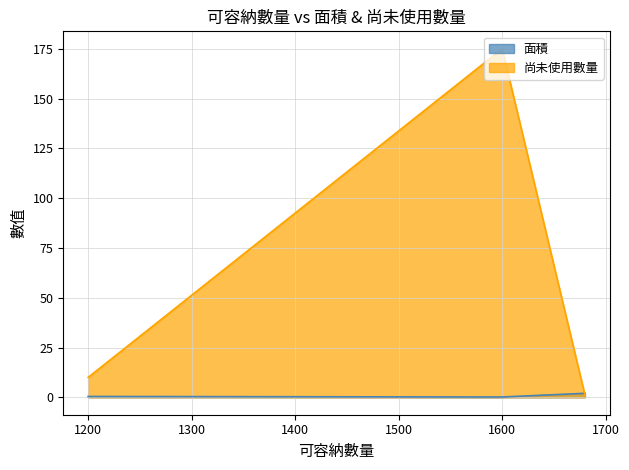

Which series has the largest range (max minus min)?

尚未使用數量